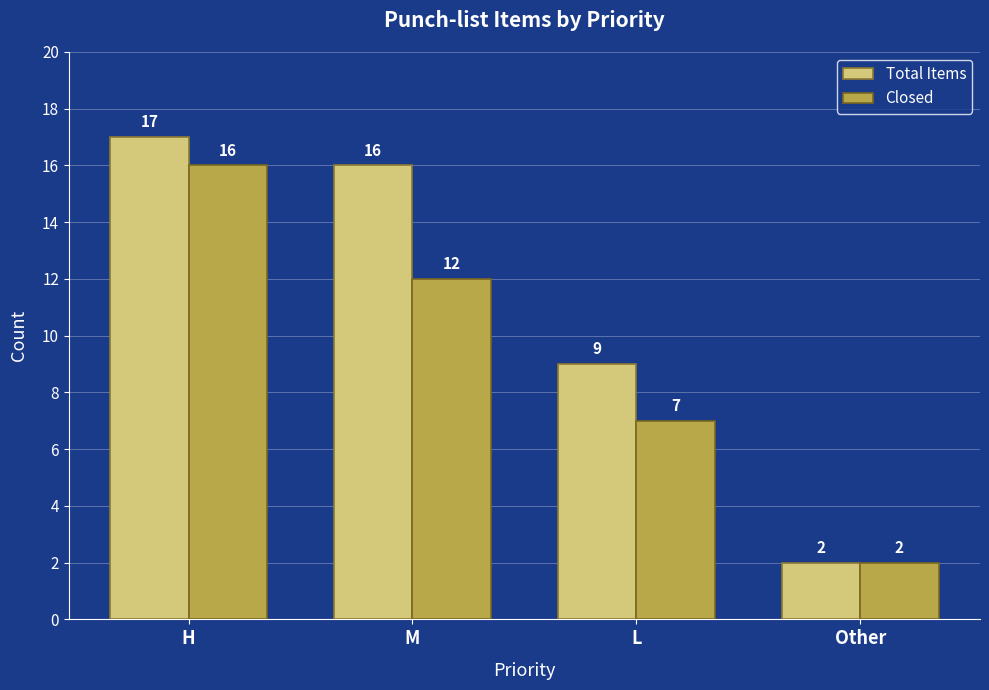

Reading left to right, what are all the values shown in this chart?

Total Items: 17	16	9	2
Closed: 16	12	7	2